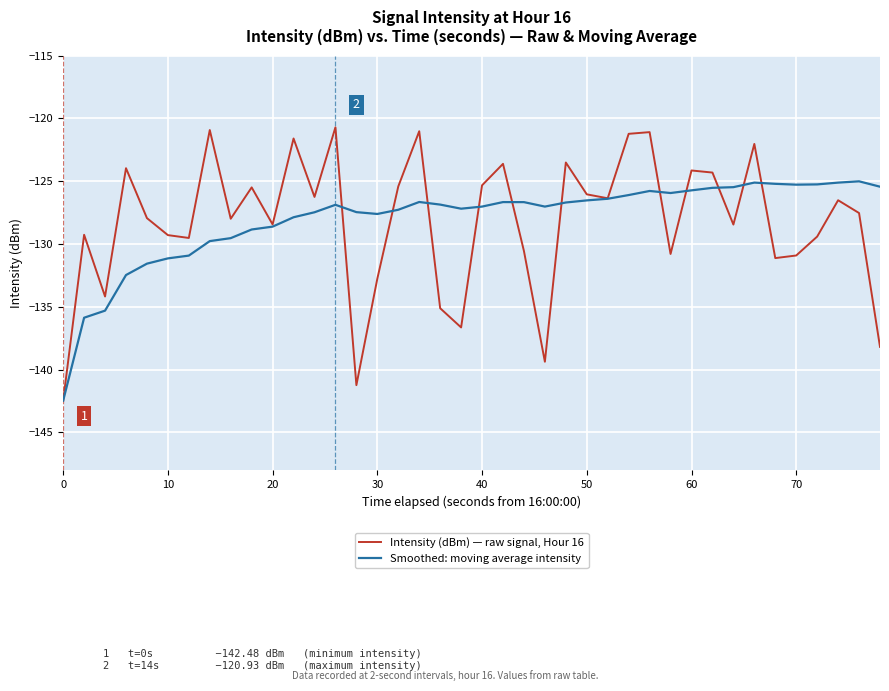

Which series has the widest spread of values?

Intensity (dBm) — raw signal, Hour 16